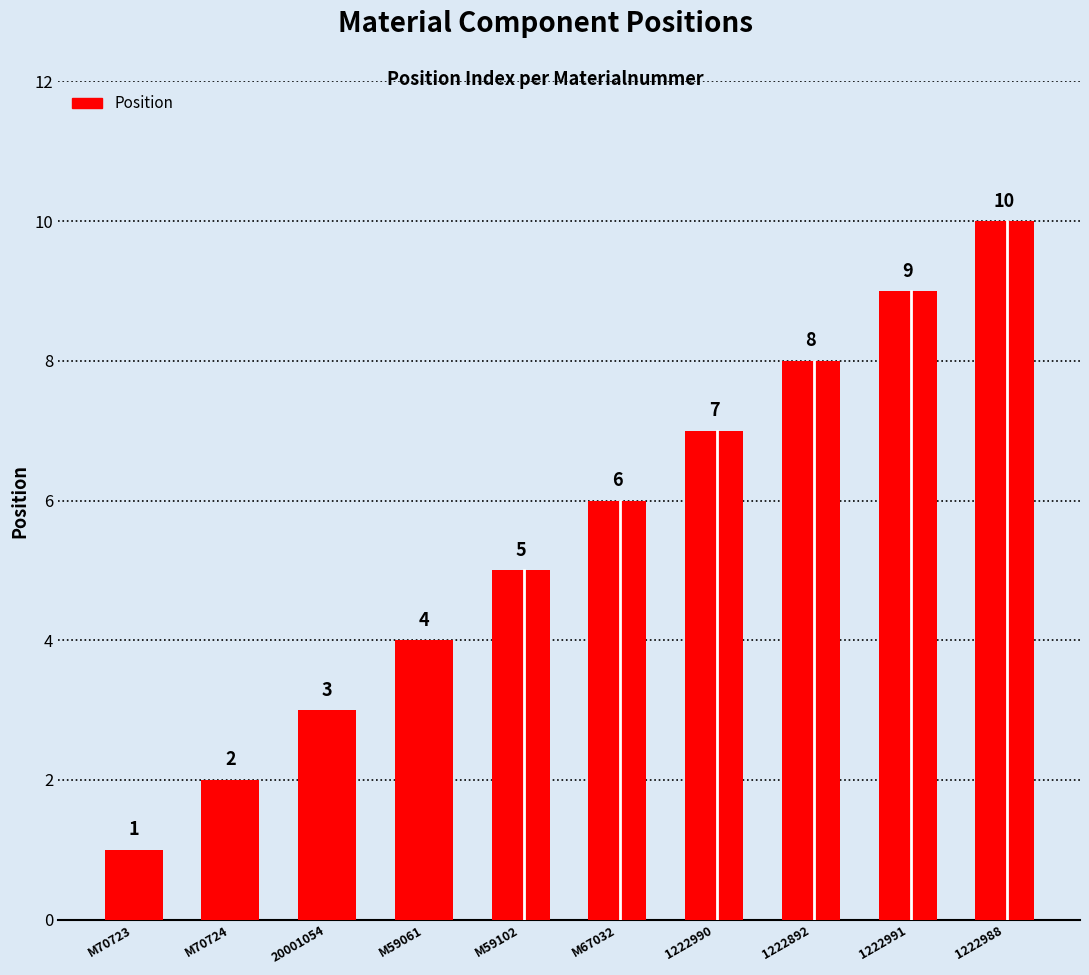

Is it true that the value at M70723 is 1?

True